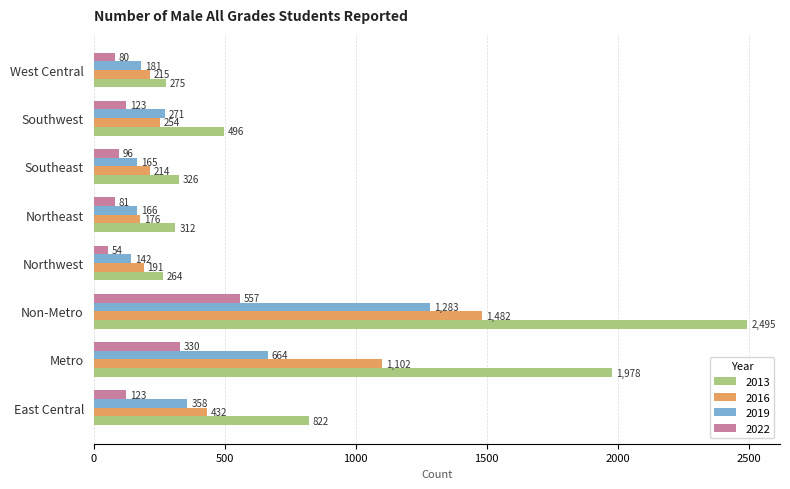

What value does the 2016 series have at Non-Metro?

1482